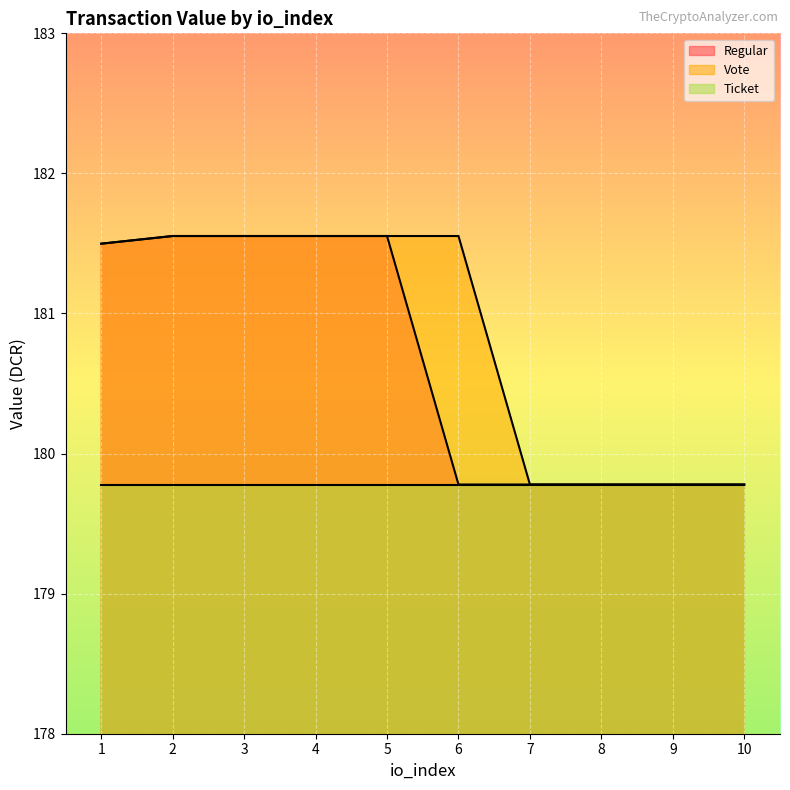

What is the spread (max minus min) of values at 6?

1.8